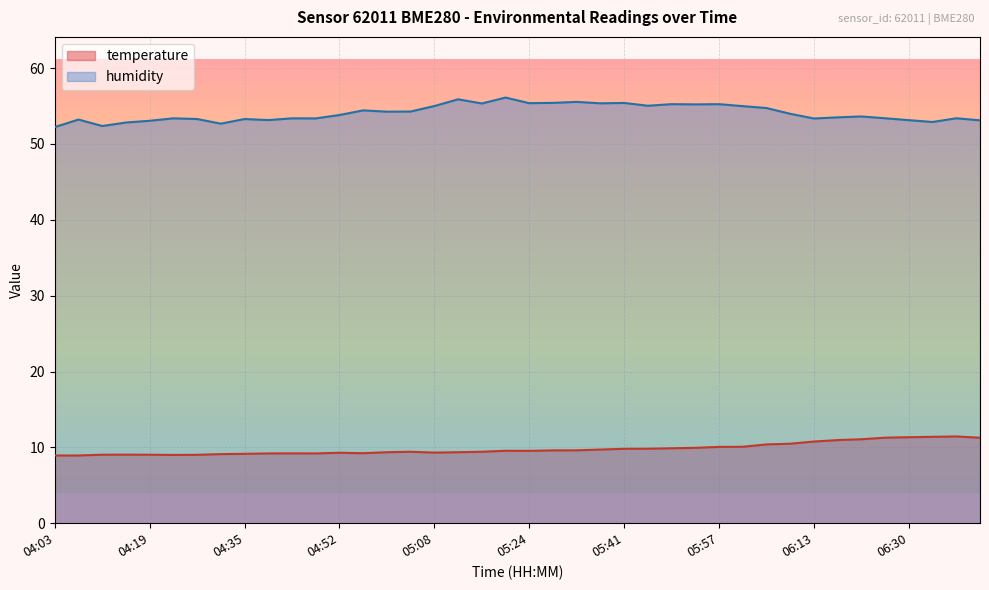

Which category has the highest value in the temperature series?

06:38